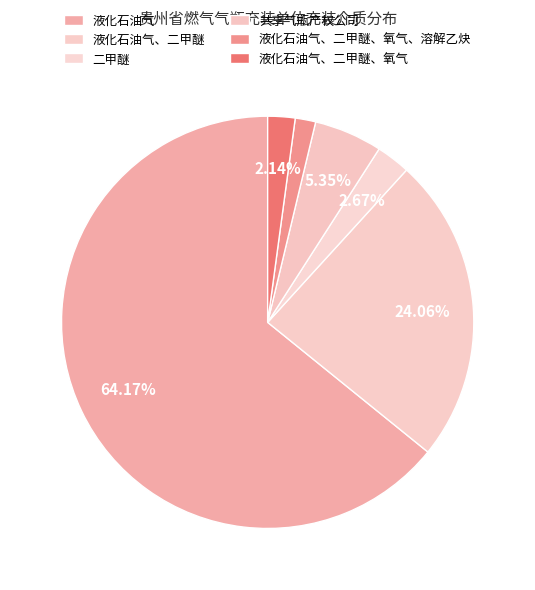

The 液化石油气、二甲醚、氧气 slice represents 13% of the pie. True or false?

False